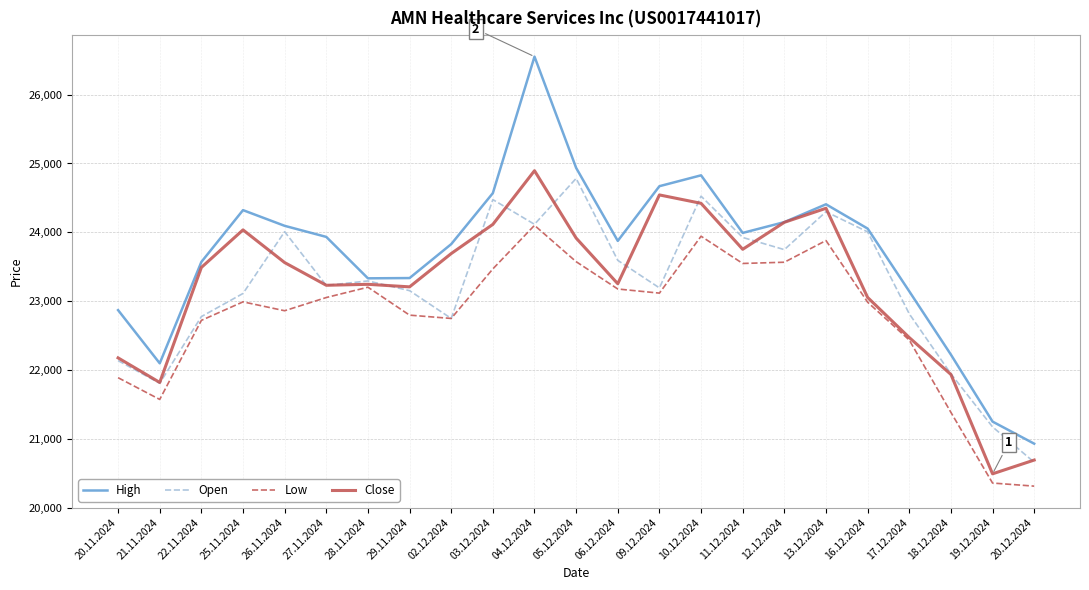

True or false: Low has a value of 22748 at 02.12.2024.

True